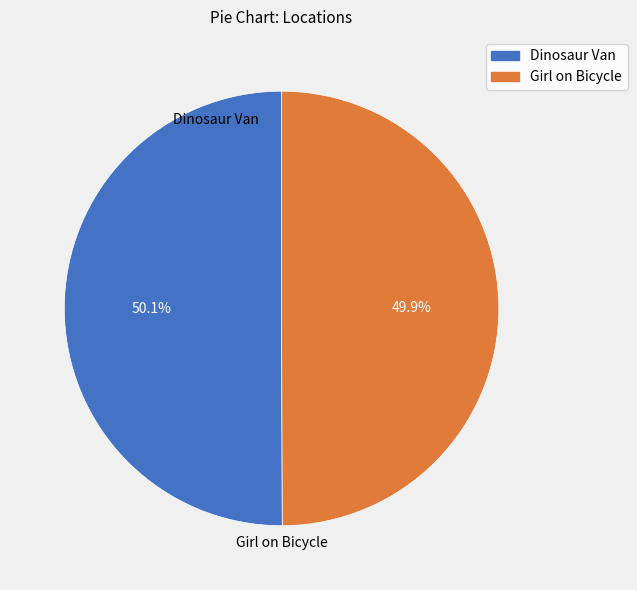

How many segments does this pie chart have?

2